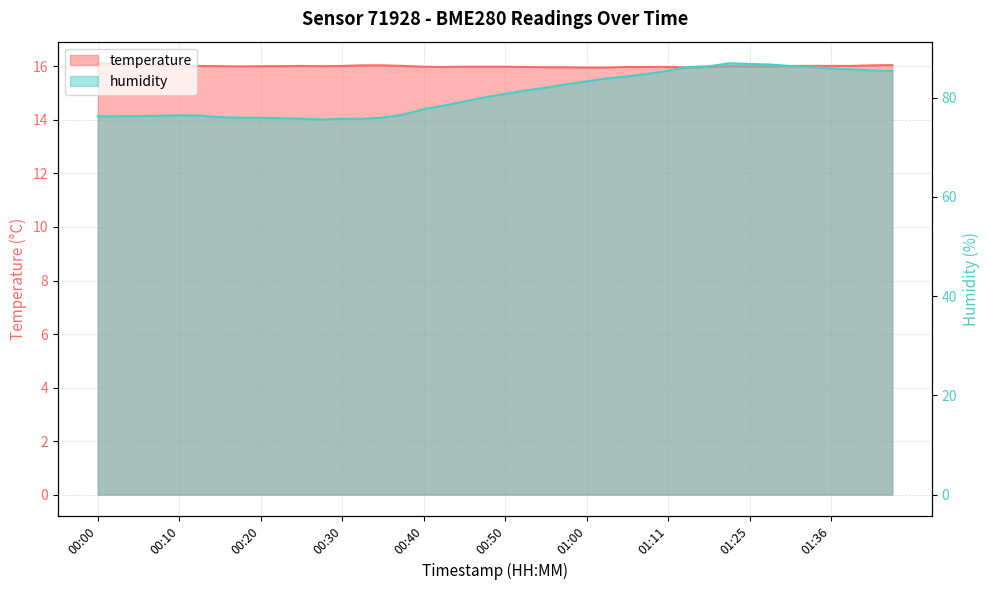

True or false: humidity and temperature intersect in this chart.

False